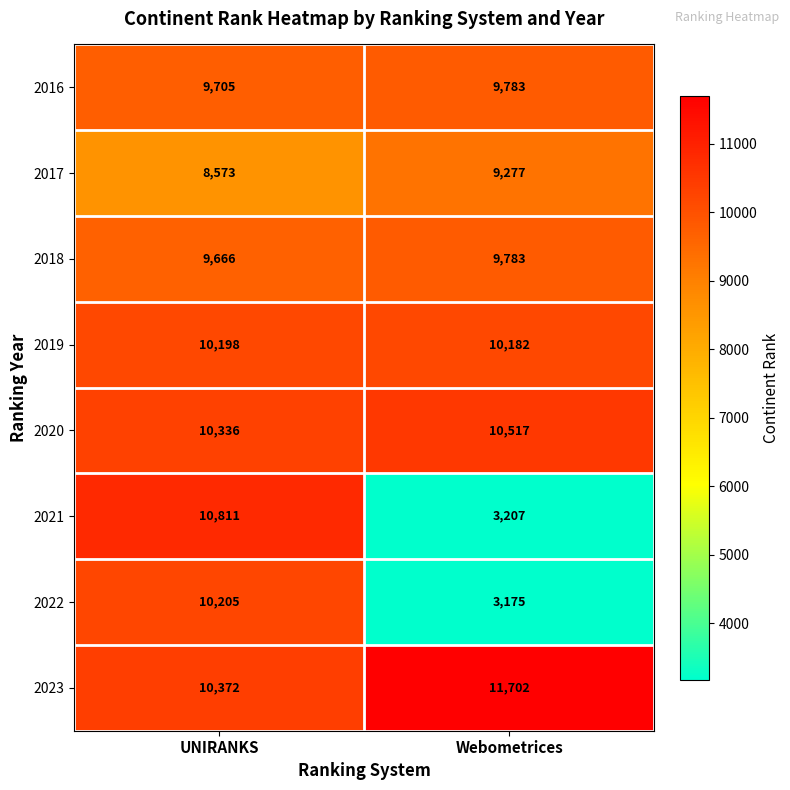

What is the maximum value shown in the chart?

11702